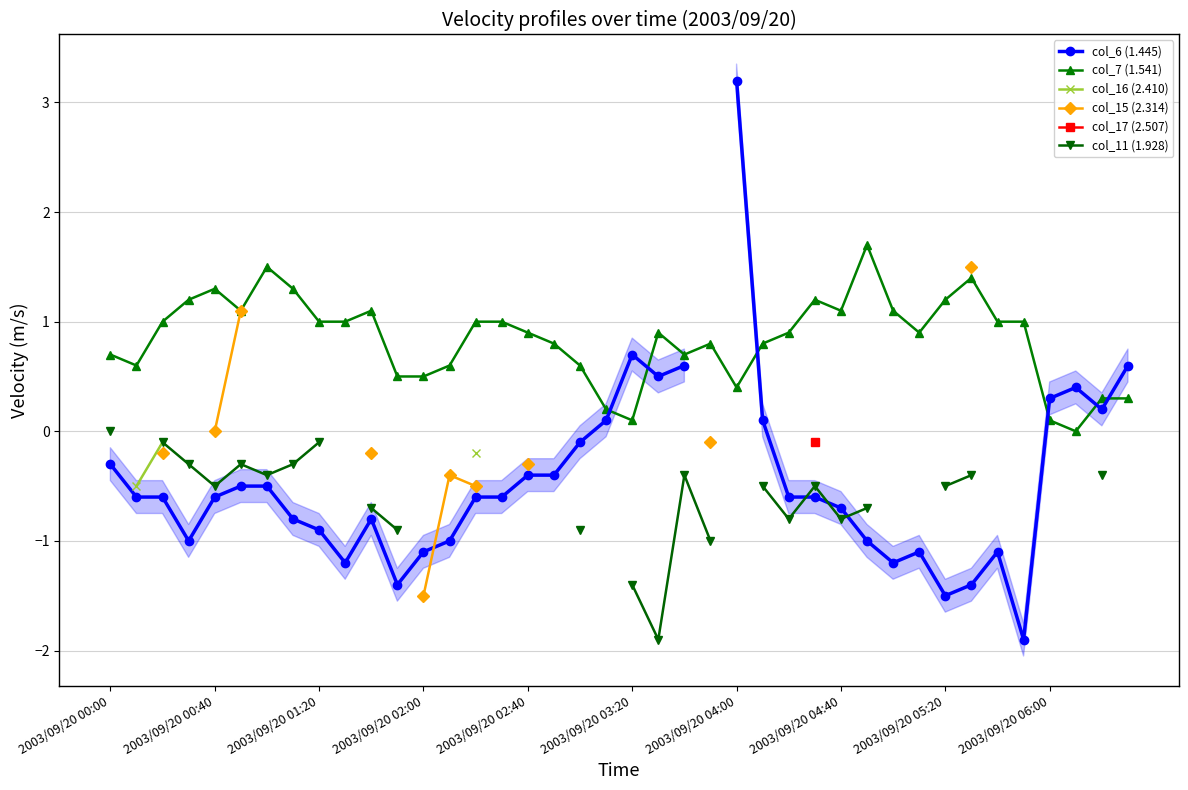

True or false: col_7 (1.541) has a value of 1.1 at 2003/09/20 04:40.

True